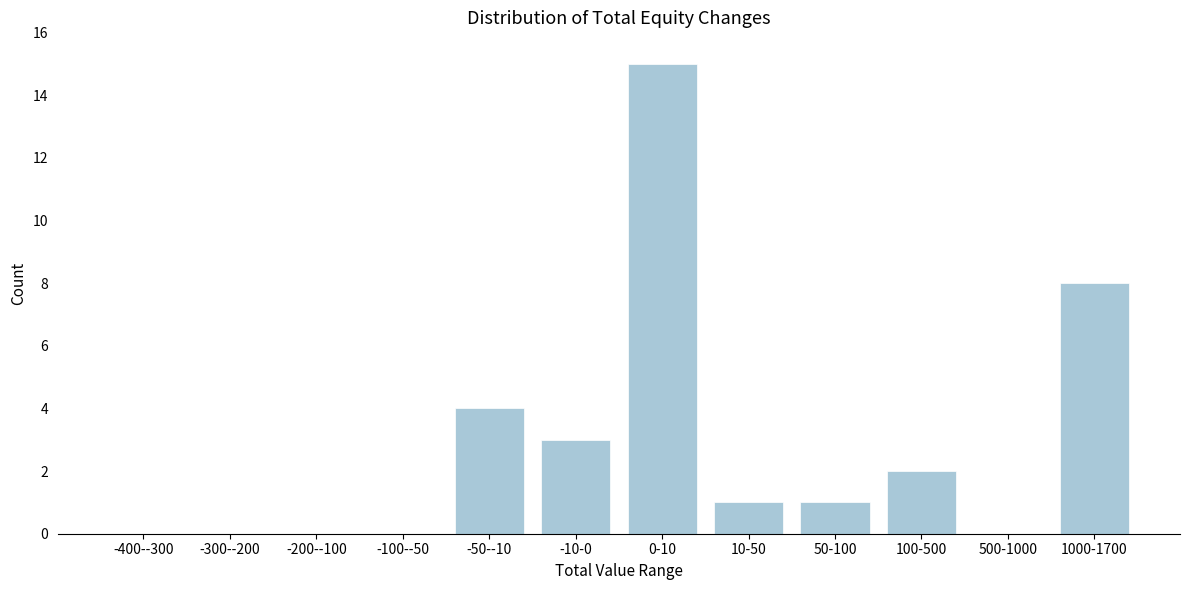

Reading right to left, transcribe all the data shown in this chart.

1000-1700=8	500-1000=0	100-500=2	50-100=1	10-50=1	0-10=15	-10-0=3	-50--10=4	-100--50=0	-200--100=0	-300--200=0	-400--300=0